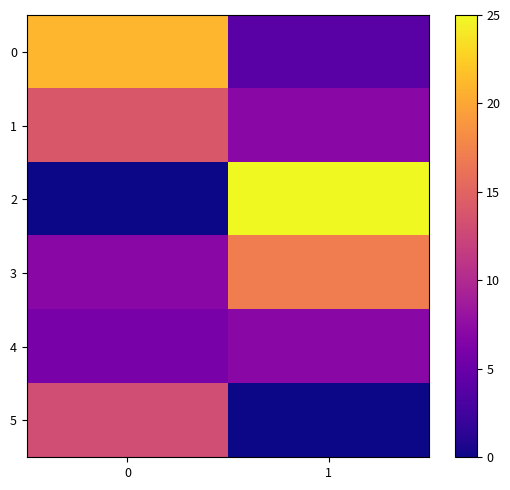

Between 0 and 1, which series saw the biggest shift?

2